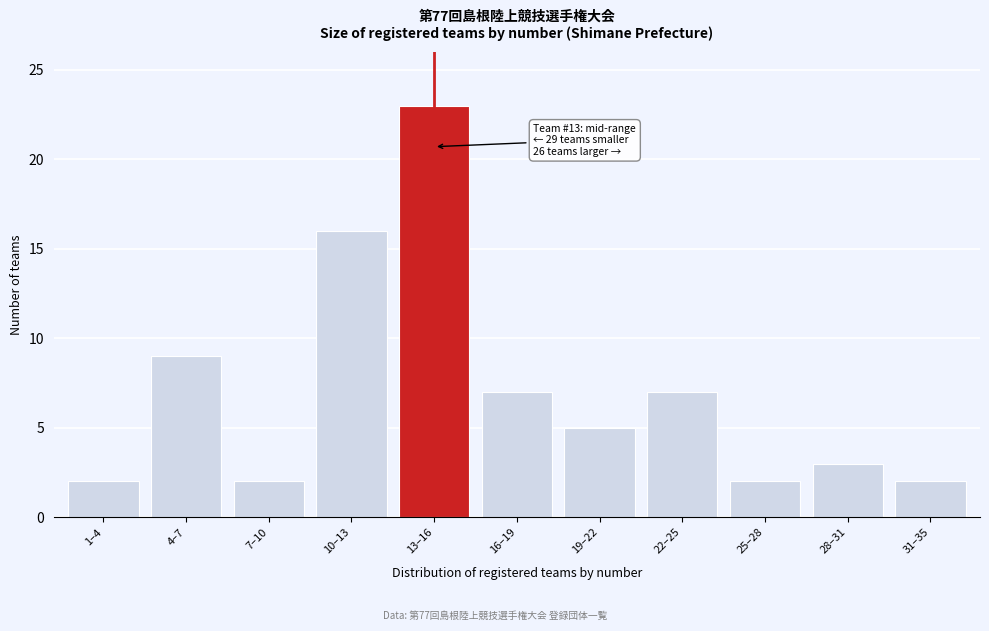

Reading right to left, transcribe all the data shown in this chart.

31–35=2	28–31=3	25–28=2	22–25=7	19–22=5	16–19=7	13–16=23	10–13=16	7–10=2	4–7=9	1–4=2